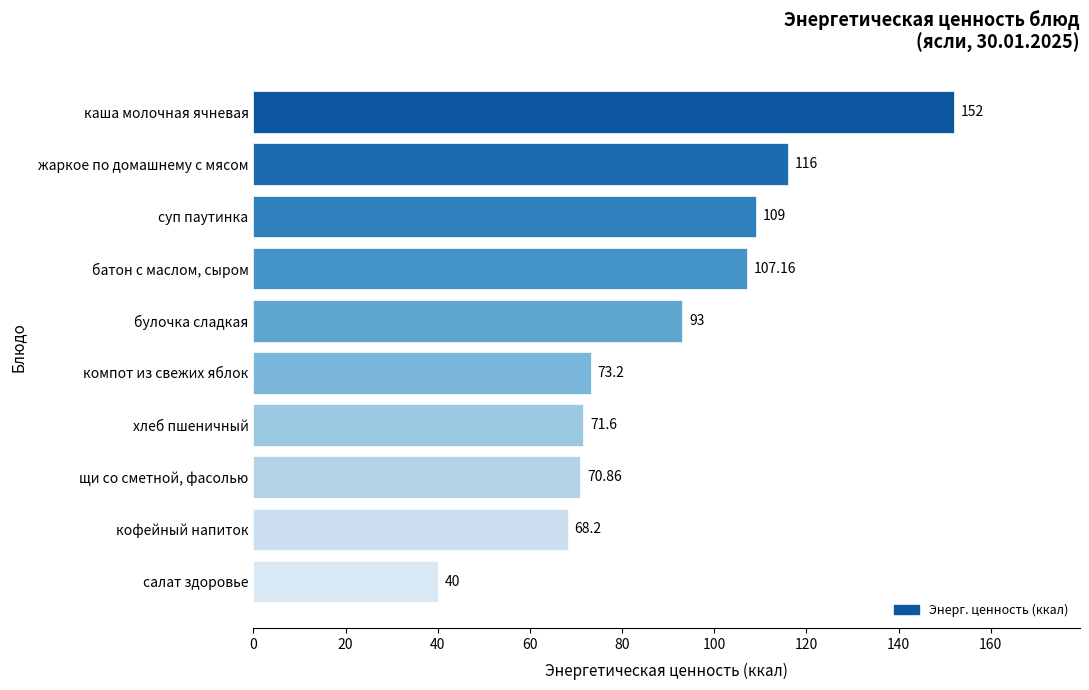

How many bars are there in total?

10